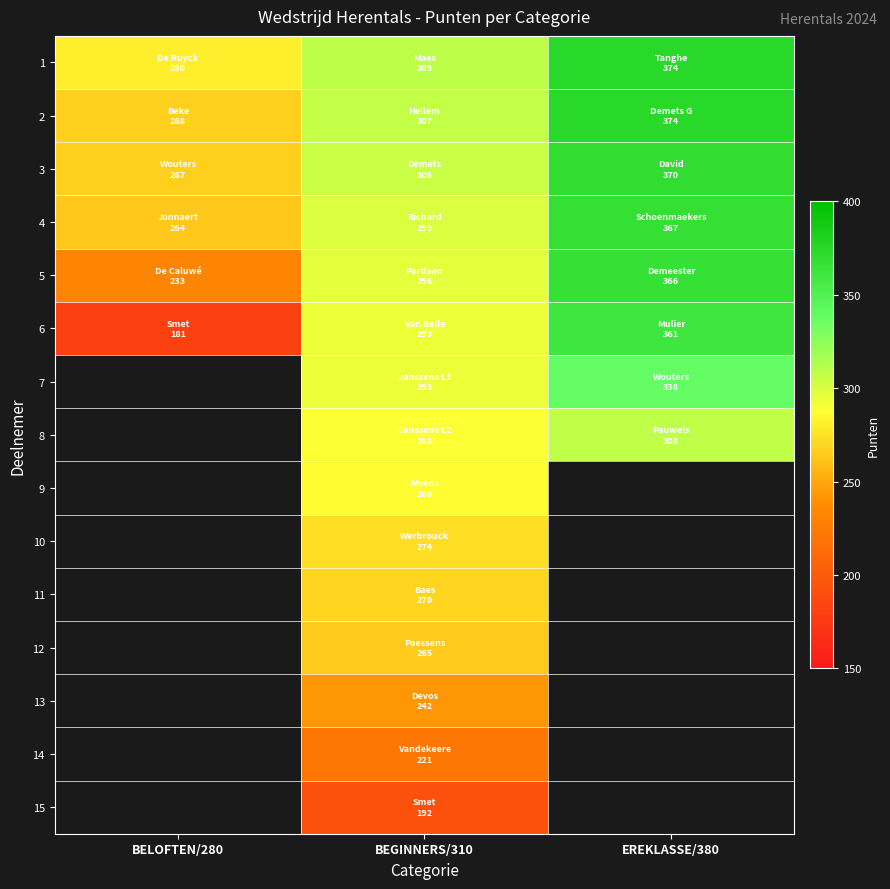

Between BELOFTEN/280 and BEGINNERS/310, which is larger?

BEGINNERS/310